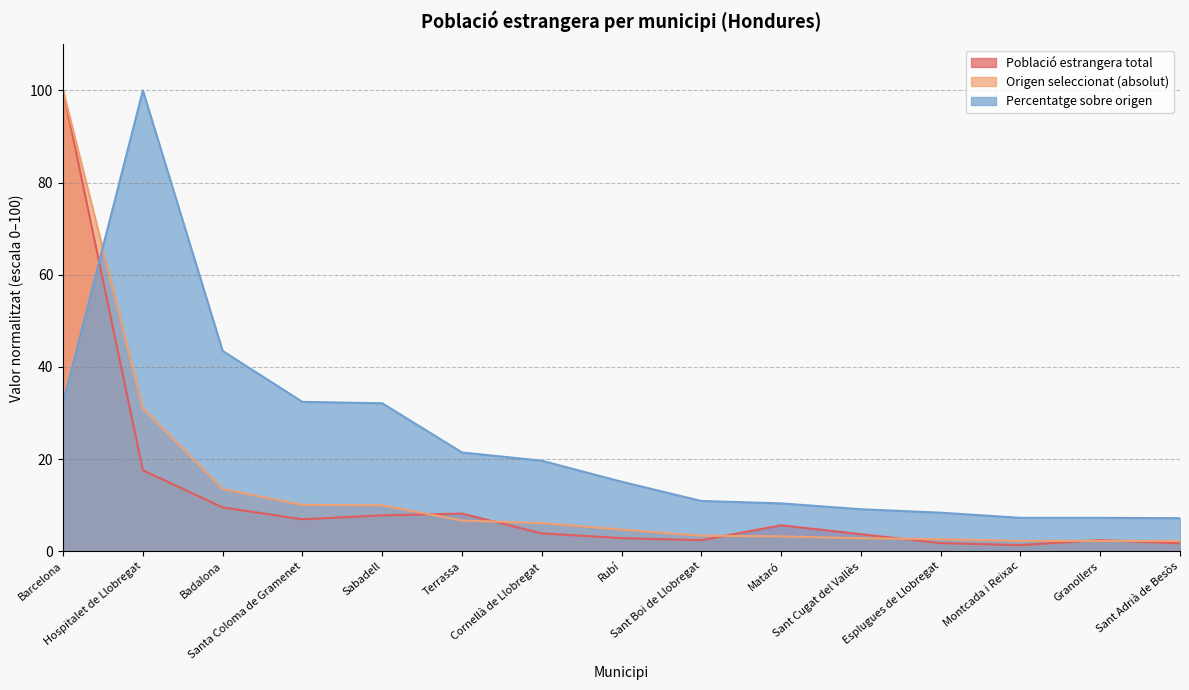

In Població estrangera total, how many points are lower than both neighbors (excluding endpoints)?

3